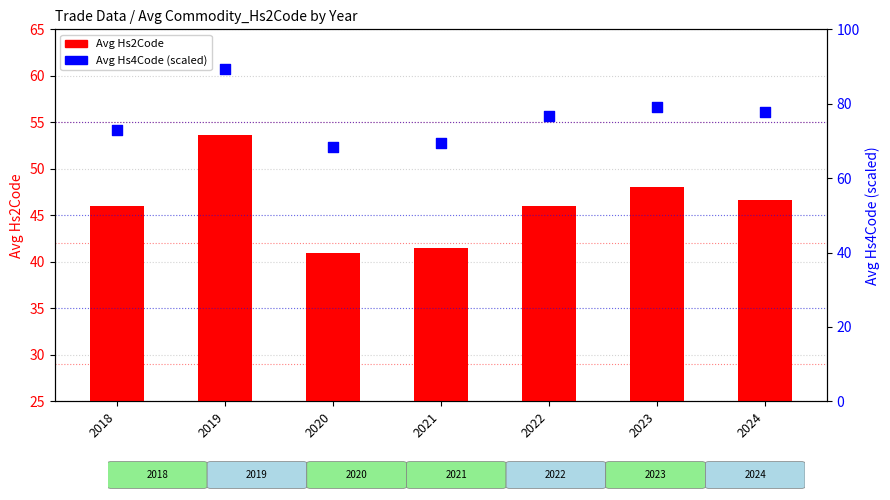

At how many categories does at least one series exceed 76?

4